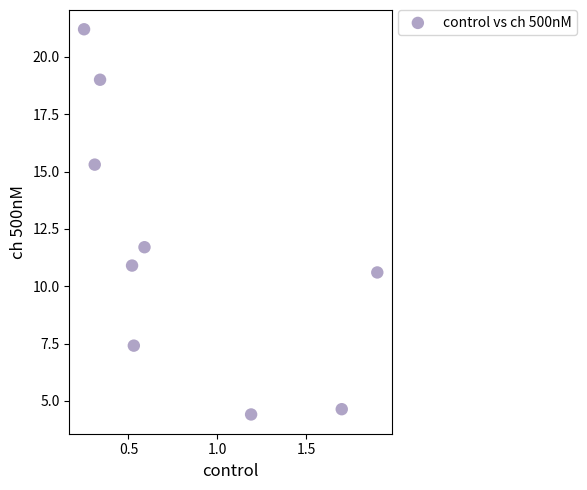

What is the range of Y values (max minus min)?

16.8